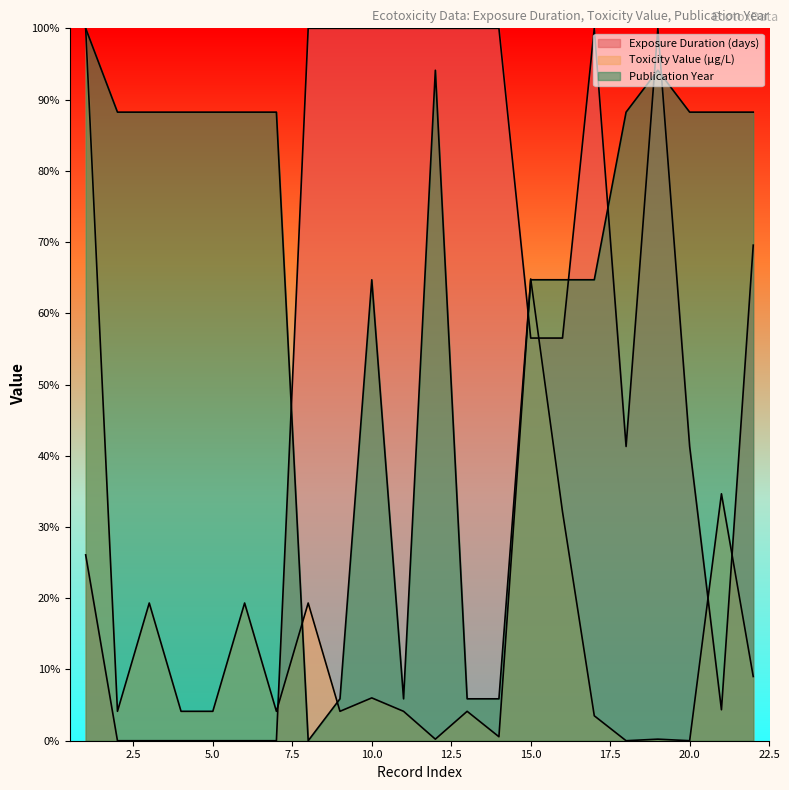

What is the value of the Publication Year point at the 3rd from the left?

88.2